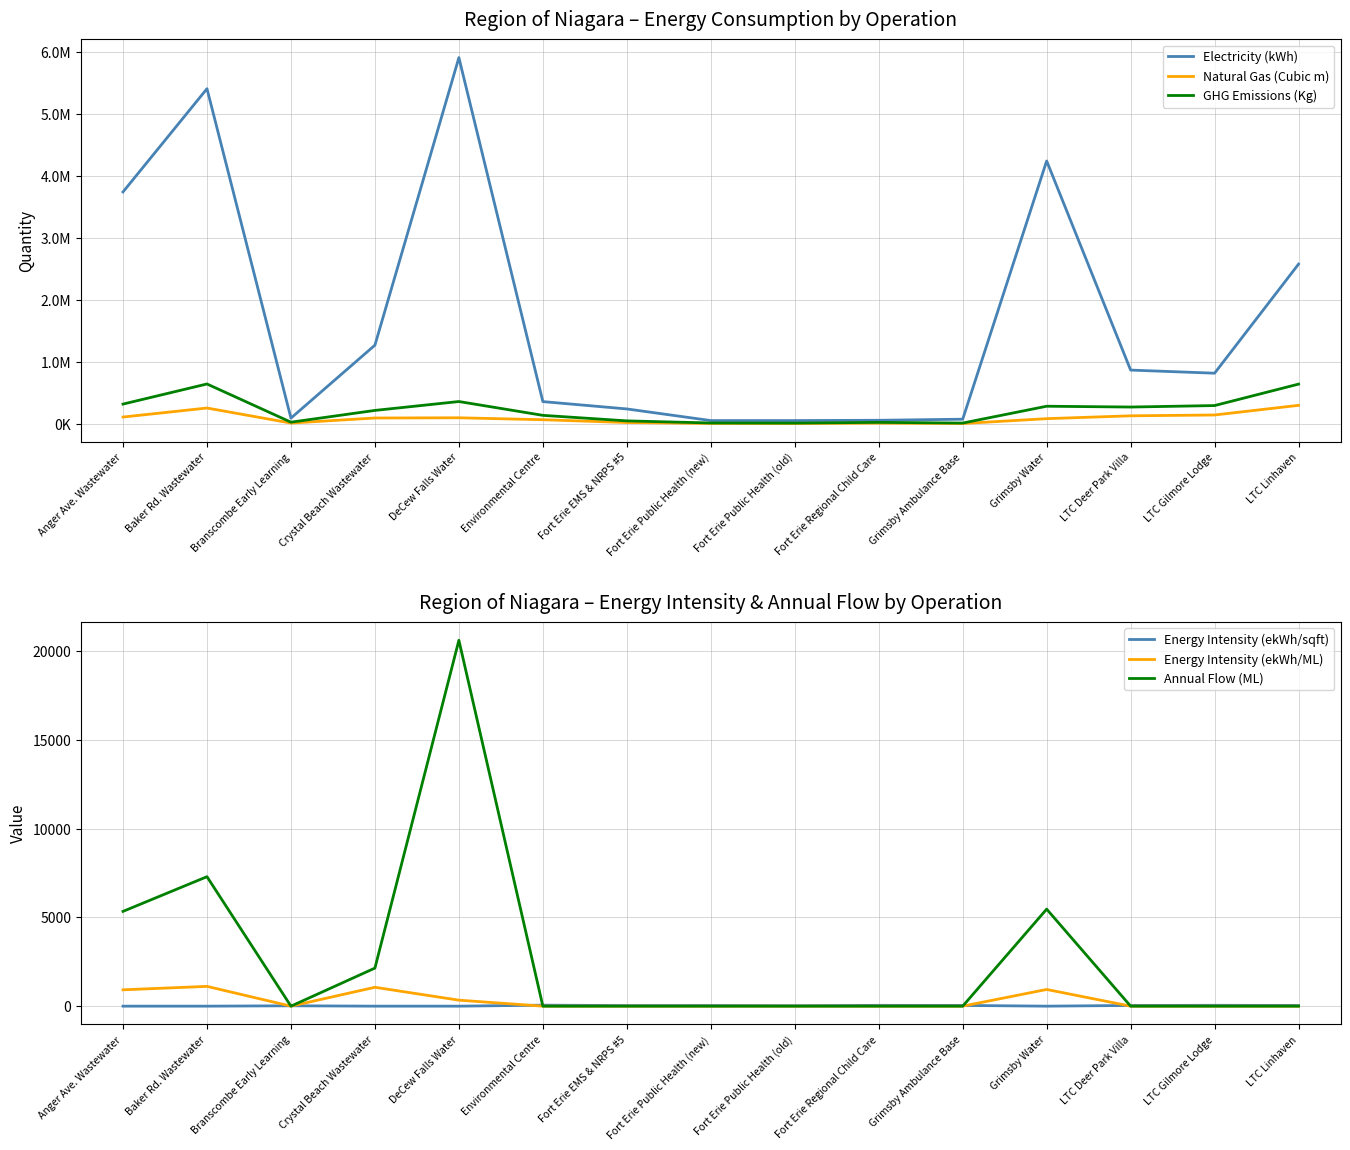

What is the total value across all series at Grimsby Water?

4614259.1